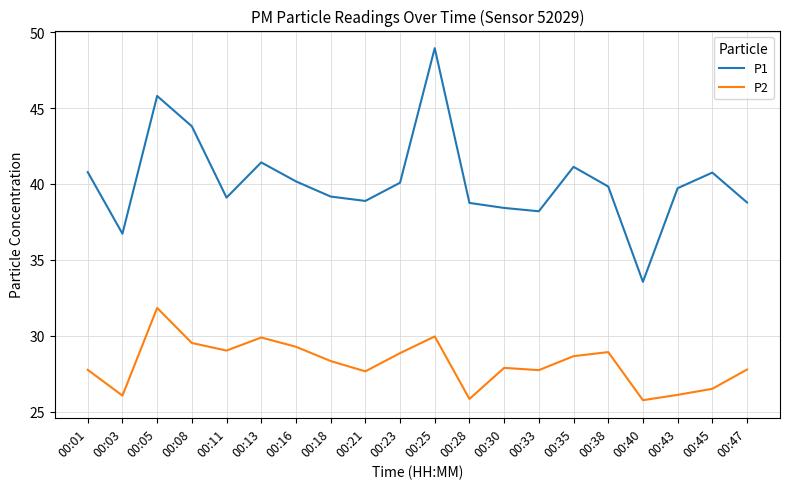

True or false: P2 has more than 0 points higher than both neighbors.

True